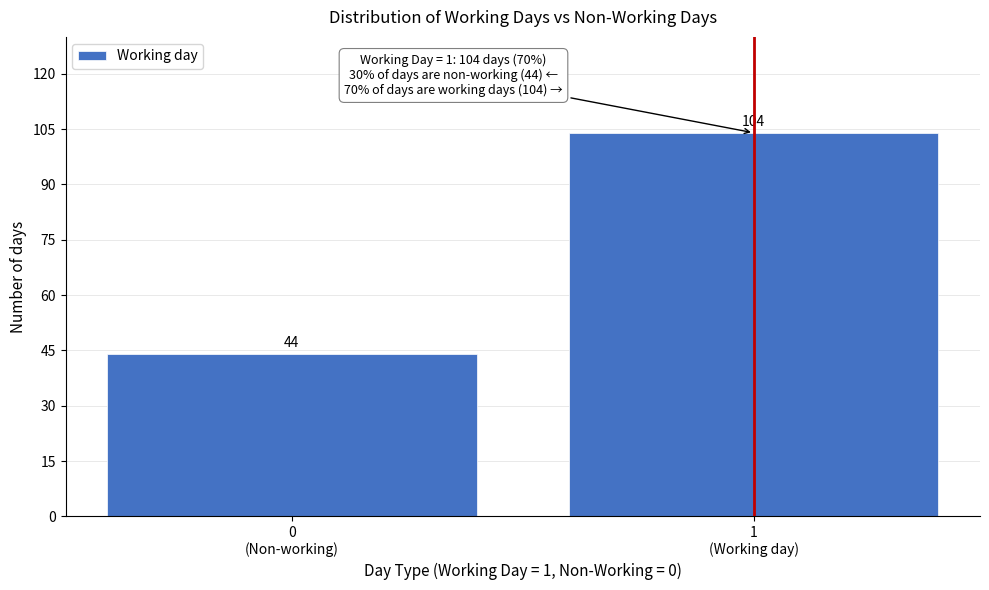

Reading right to left, extract all data points from this chart.

104	44